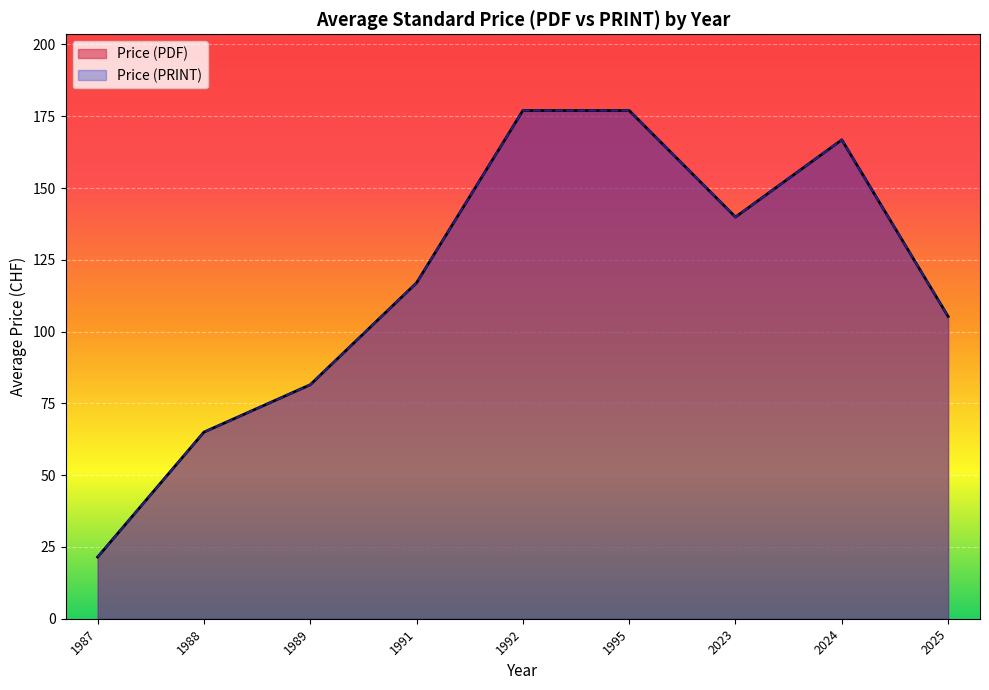

Does the chart display data point markers on the line(s)?

No